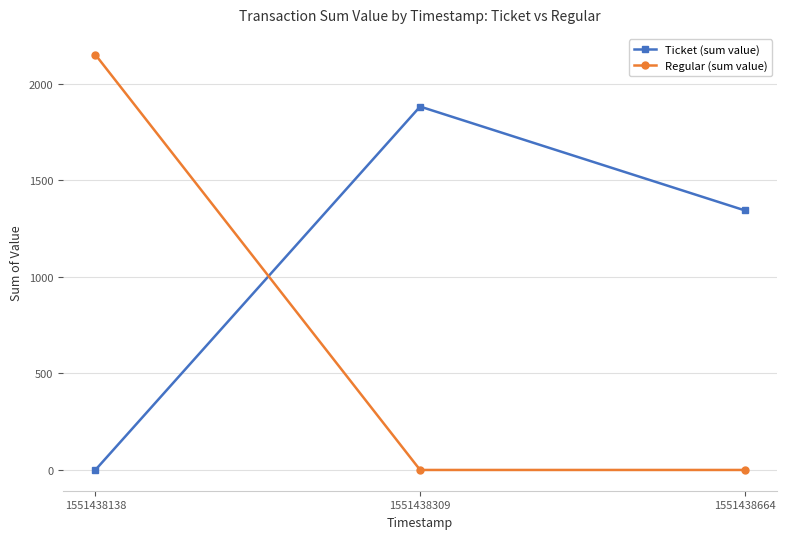

What is the value of the Ticket (sum value) point at the 2nd from the left?

1882.9